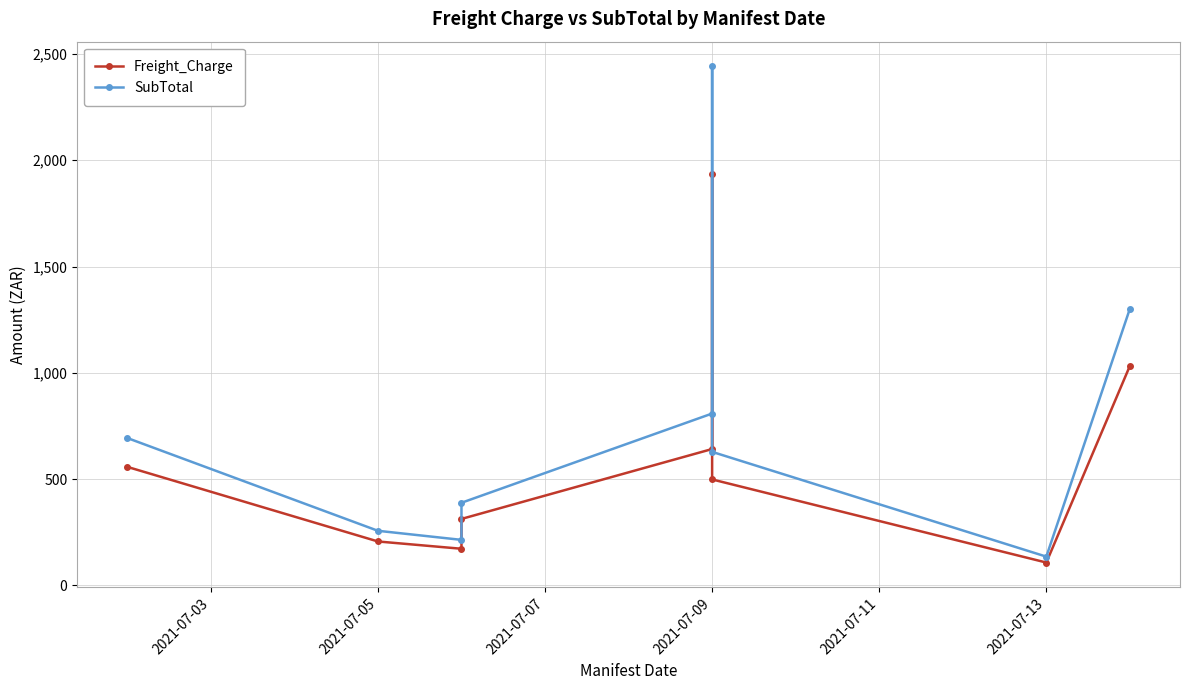

In Freight_Charge, how many points are higher than both neighbors (excluding endpoints)?

1